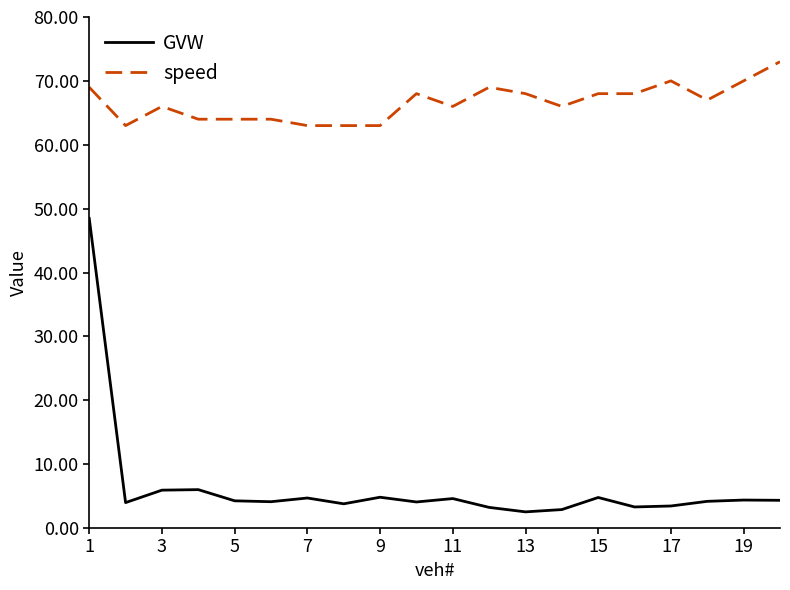

Which series has the widest spread of values?

GVW